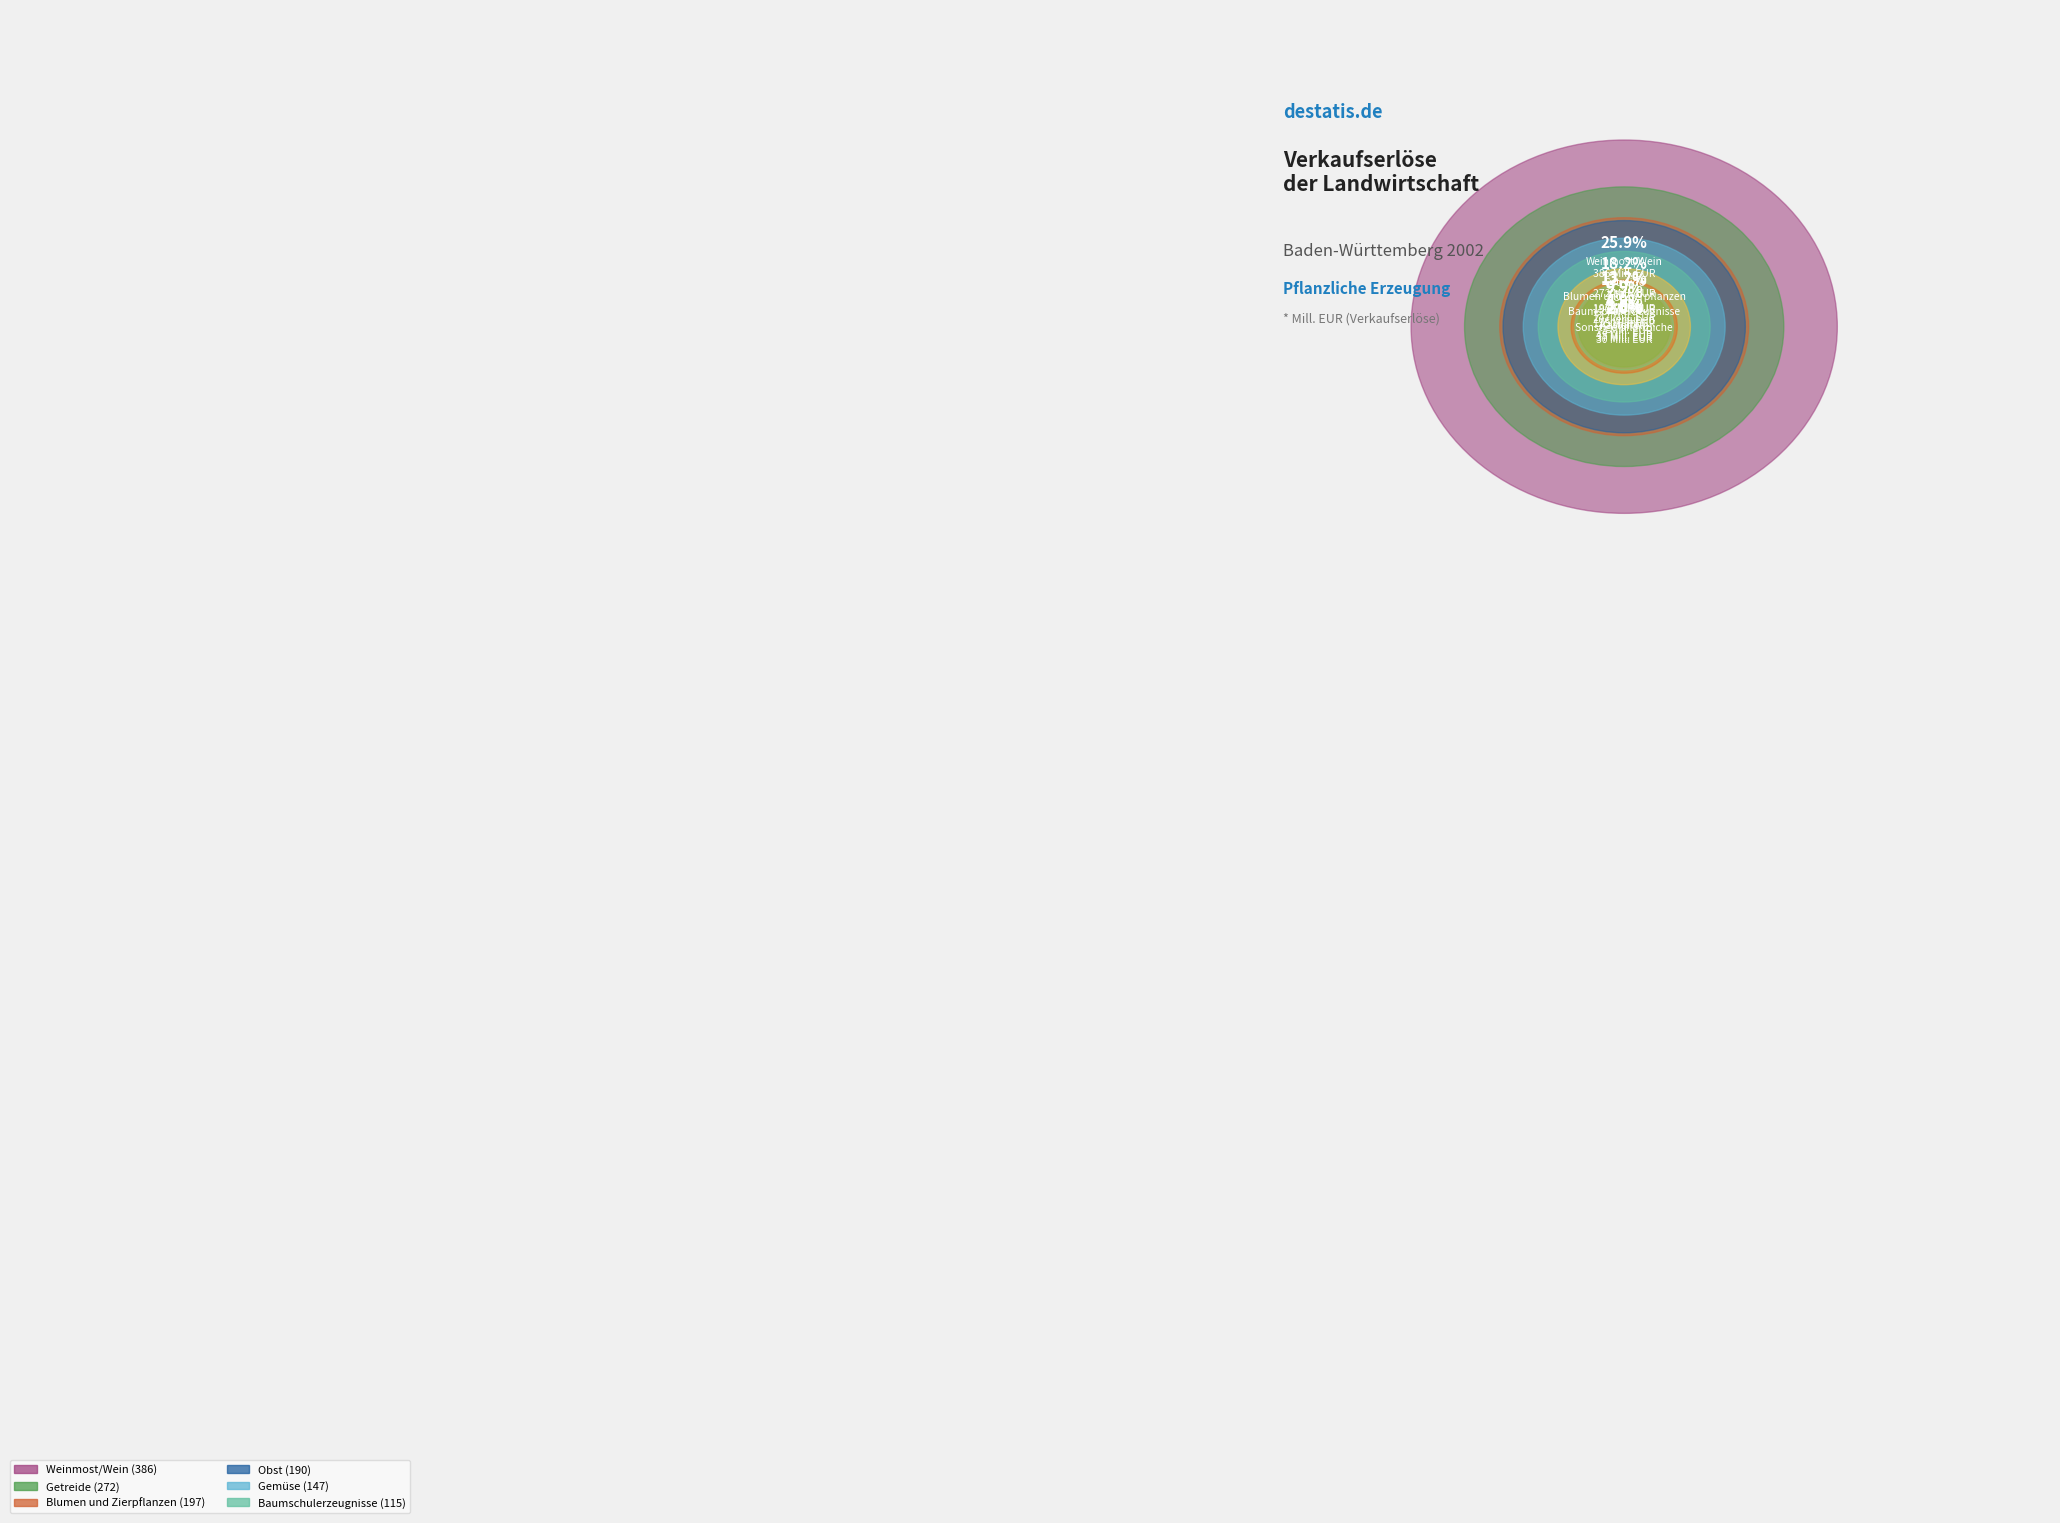

To the nearest percent, what percentage of the pie is Zuckerrüben?

5%